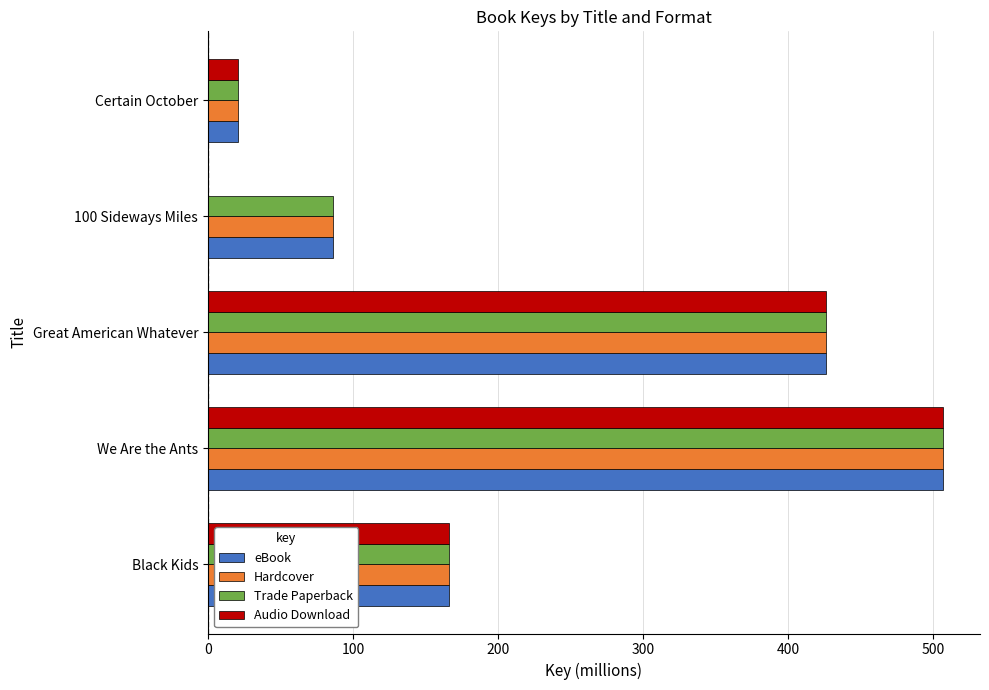

What is the maximum value shown in the chart?

506.9